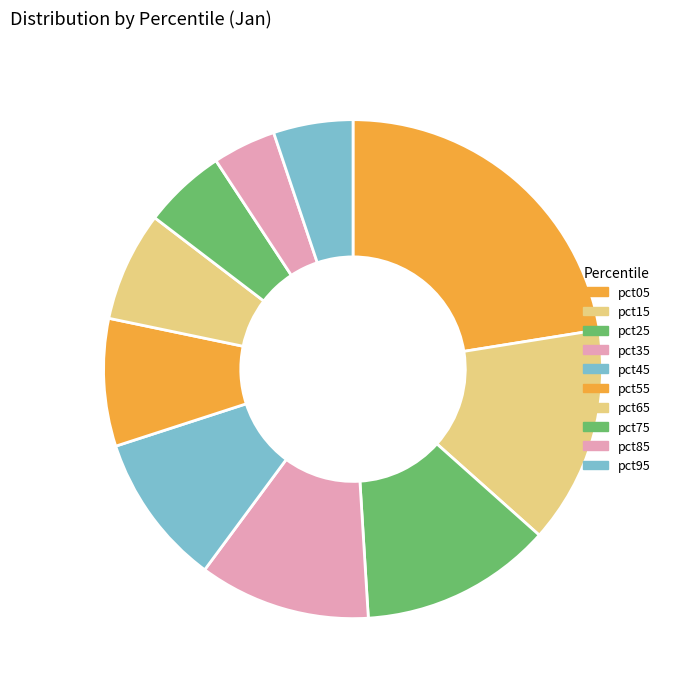

Which slice is the largest?

pct05